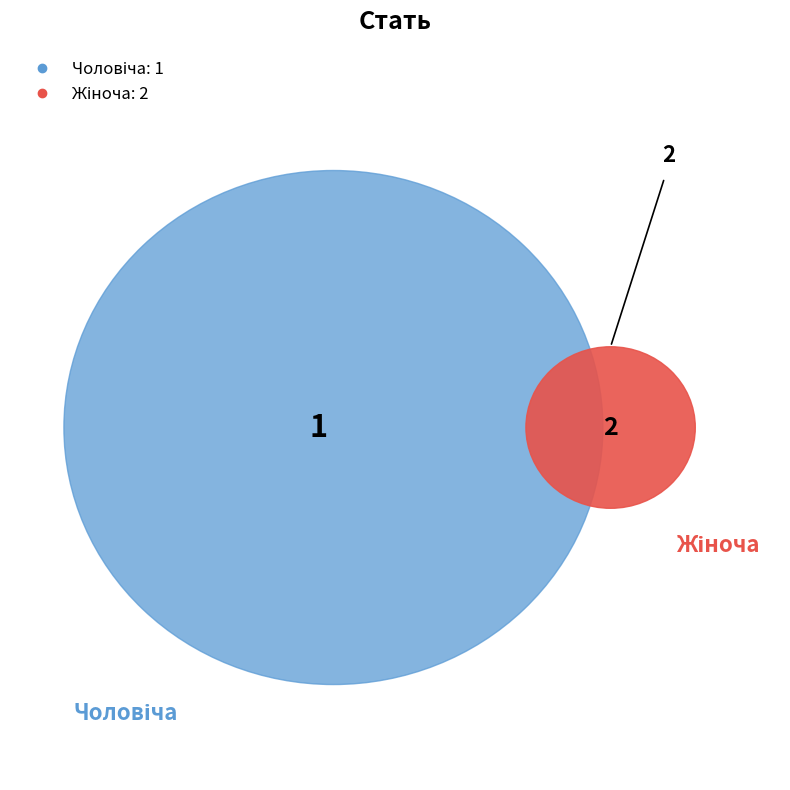

Is the sum of Жіноча and Чоловіча greater than half?

Yes